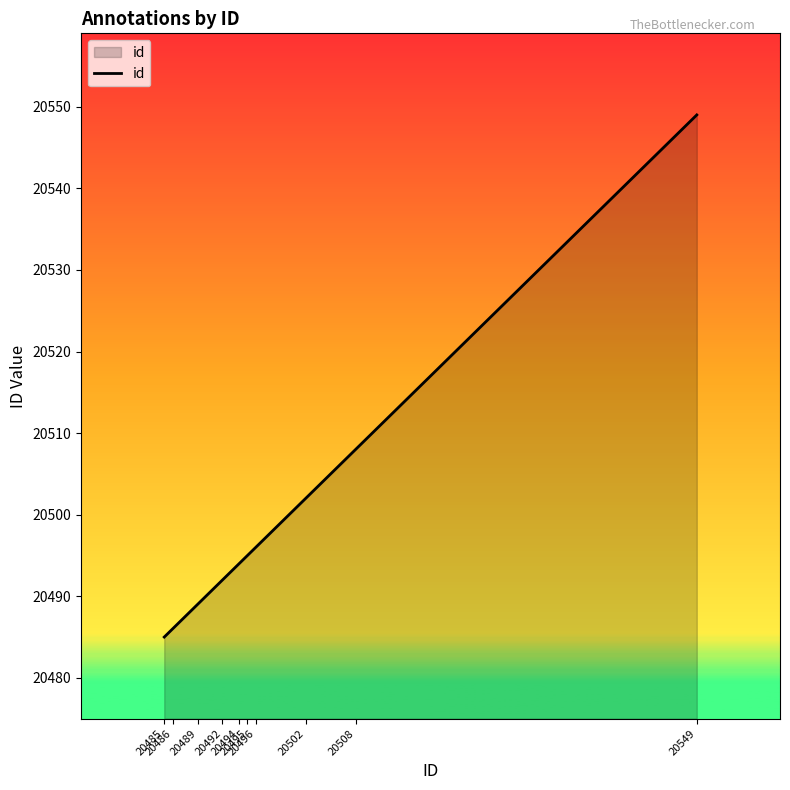

How many lines are shown in the chart?

1